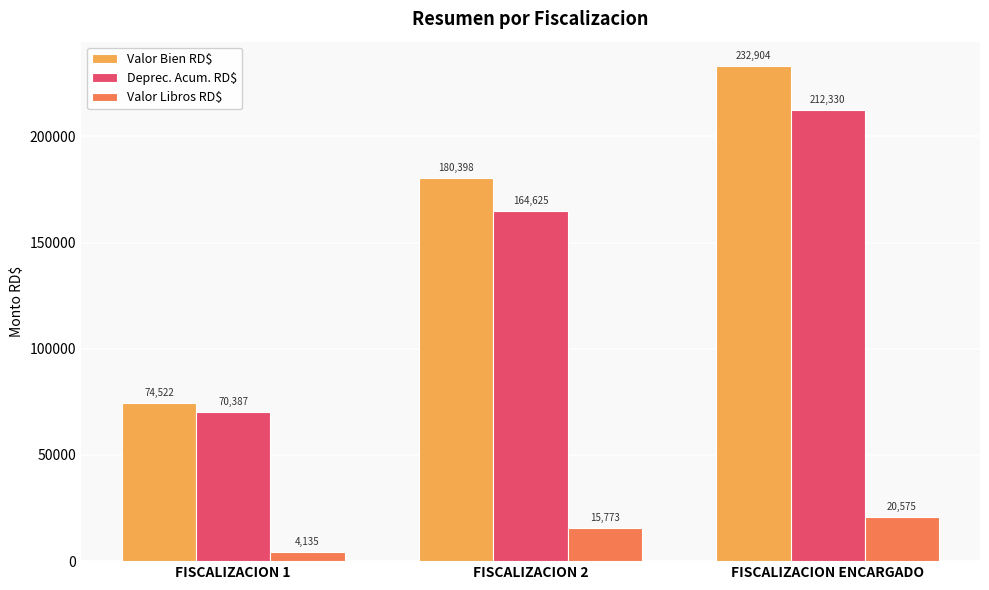

The value of Deprec. Acum. RD$ at FISCALIZACION 1 is 99337.2. True or false?

False